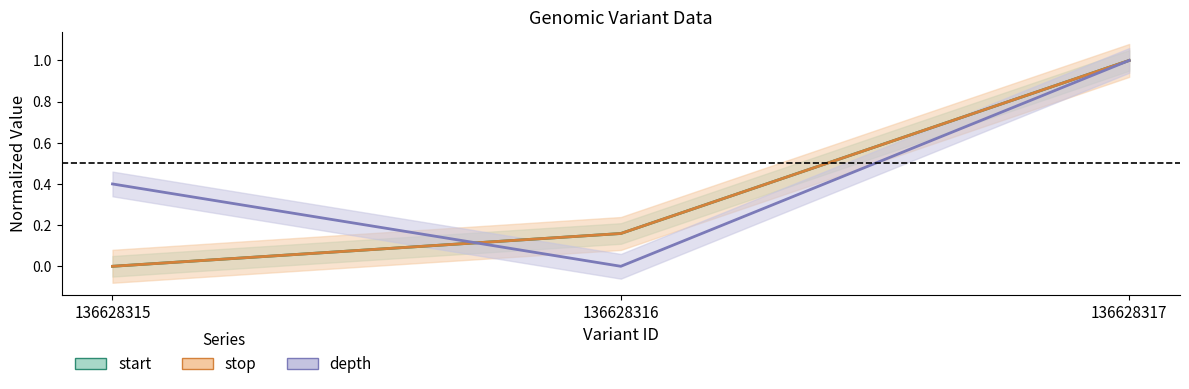

Which series changed the most between 136628315 and 136628317?

start